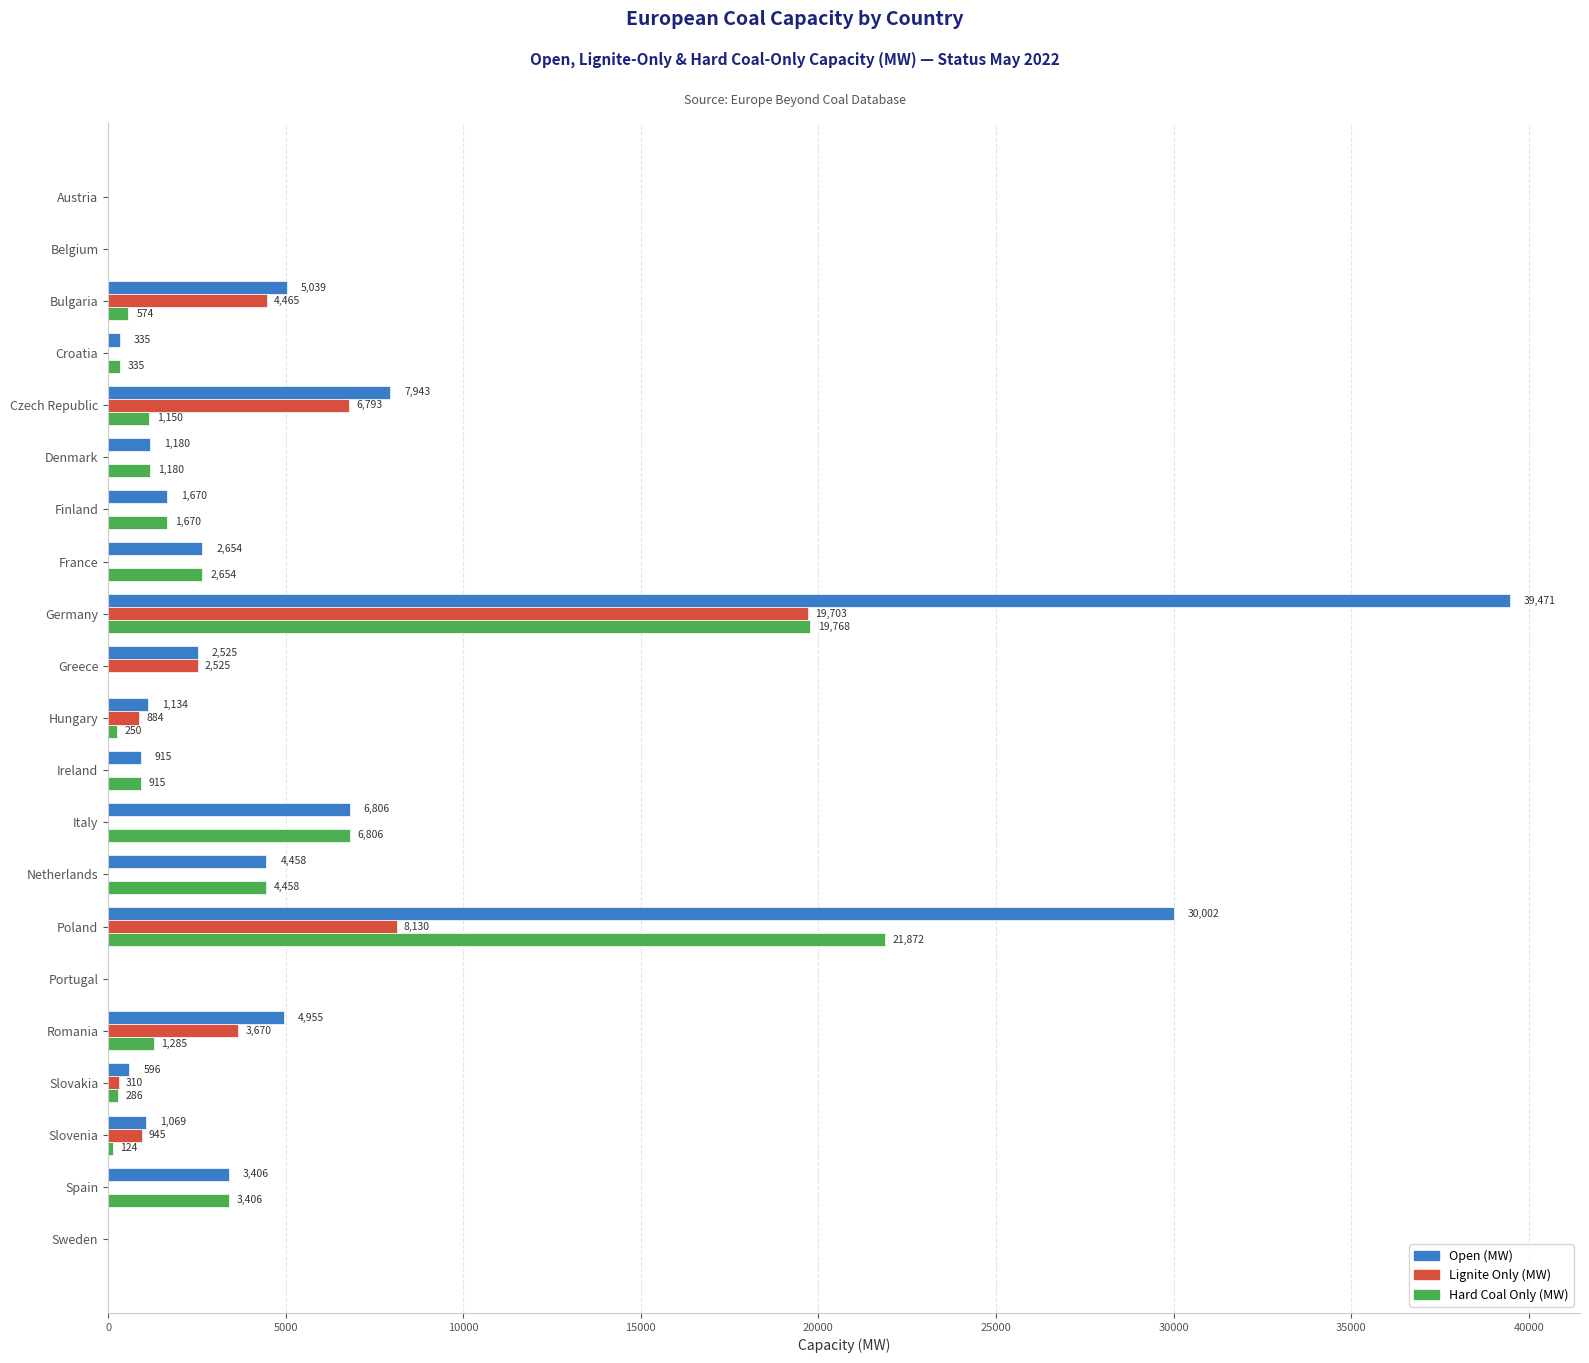

How many data points in Lignite Only (MW) are above 0?

9